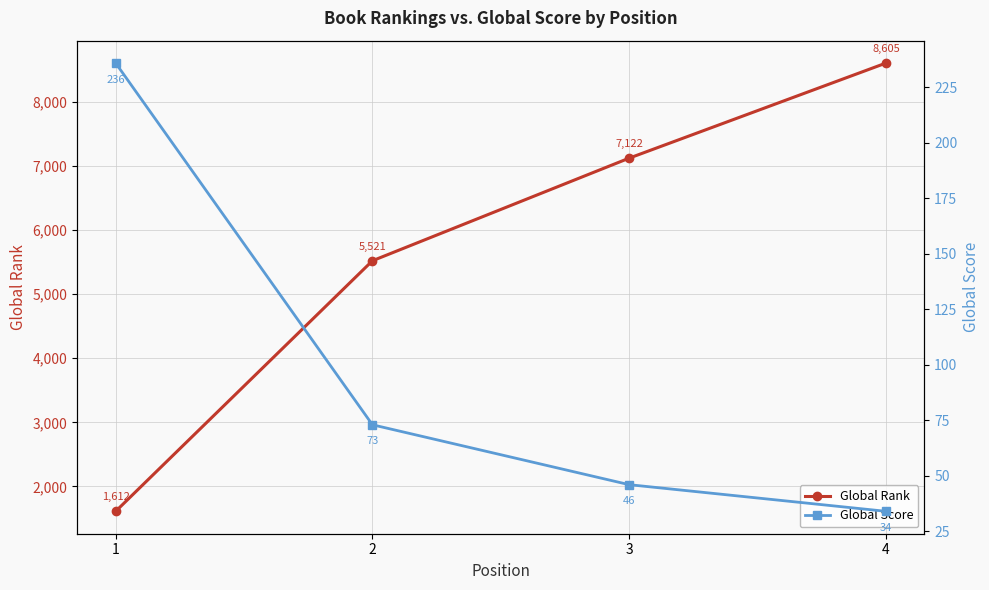

At which category is the sum across all series the highest?

4